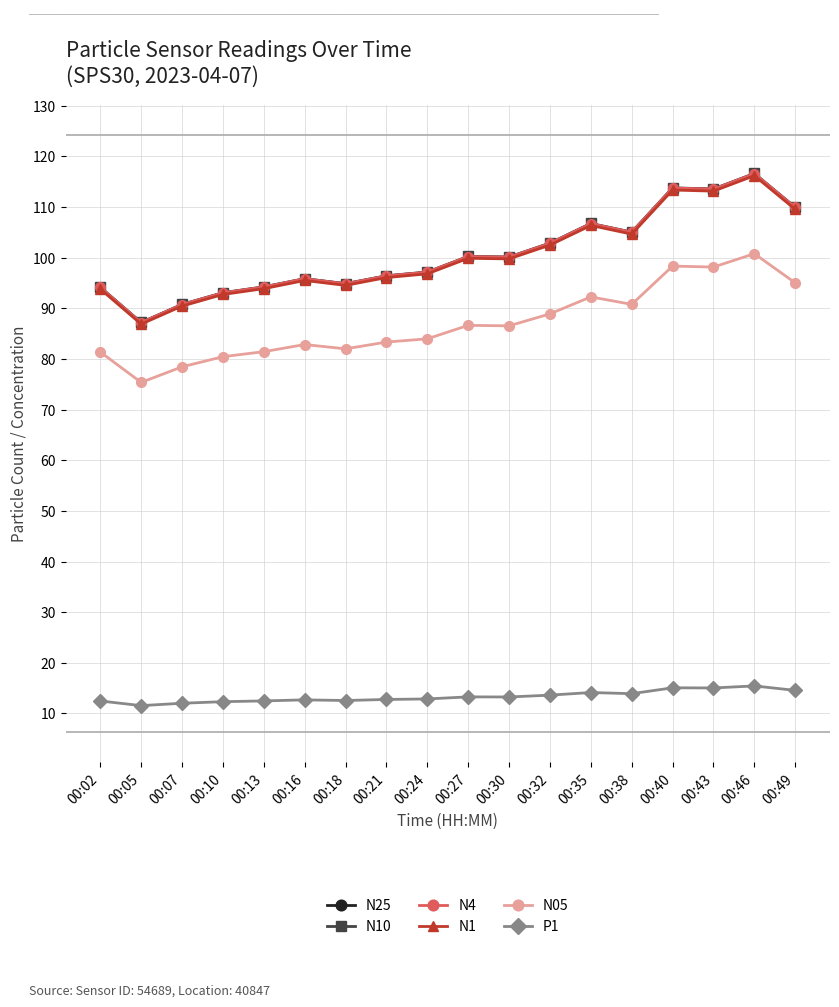

The N1 series shows 96.8 at 00:24. True or false?

True